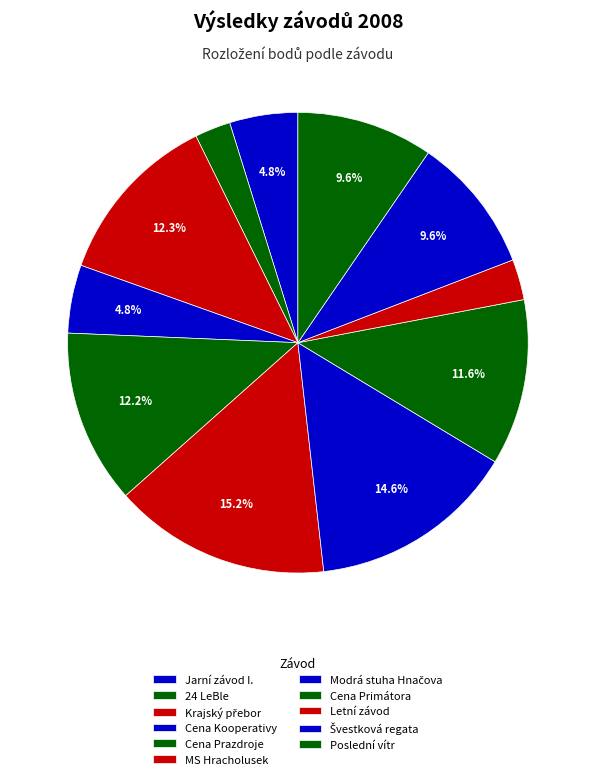

Do 24 LeBle and Modrá stuha Hnačova together represent more than half of the pie?

No